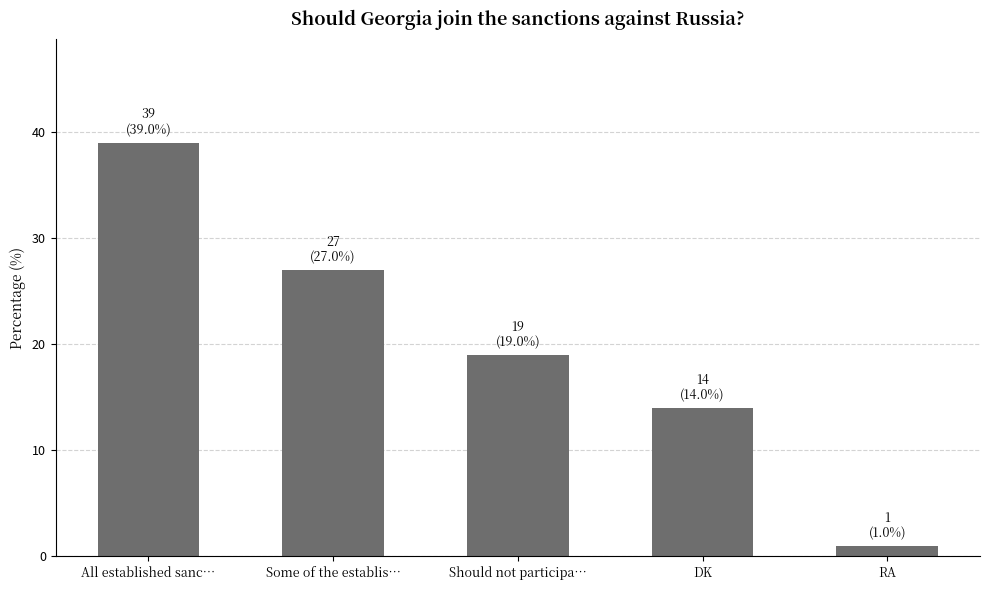

At which label is the value closest to 20?

Should not participa…